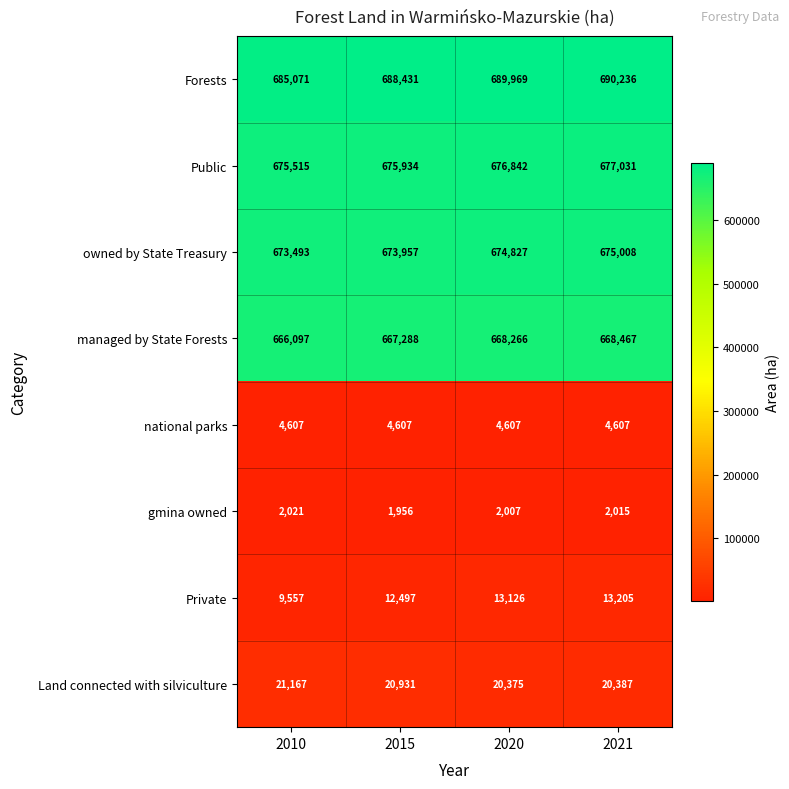

Which series changed the most between 2015 and 2020?

Forests